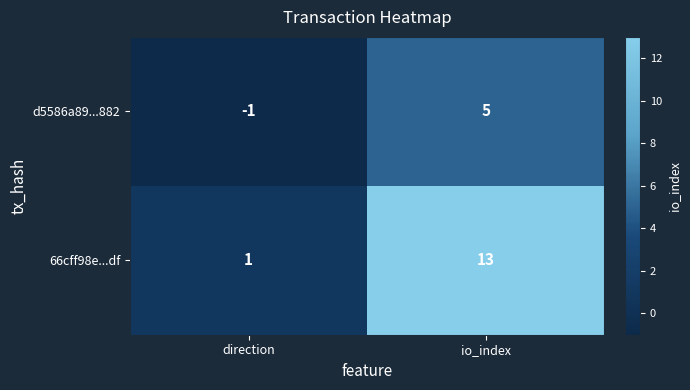

At which category is the sum across all series the highest?

io_index